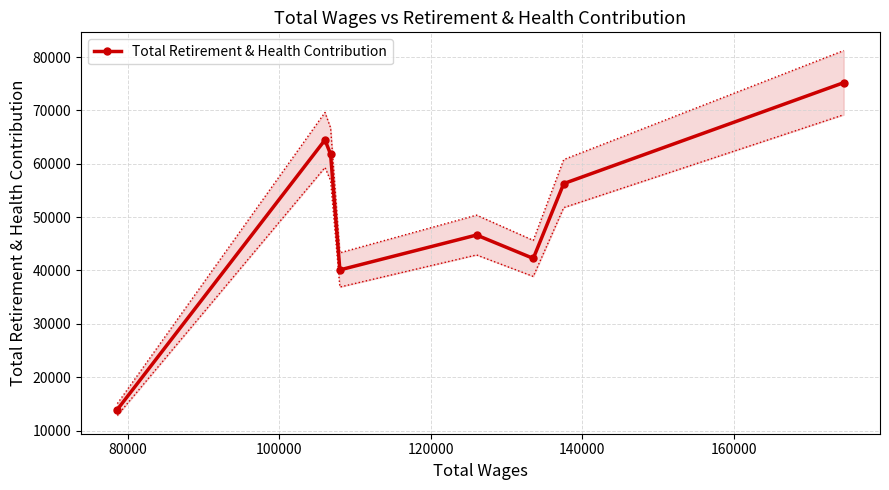

What is the difference between the second highest and second lowest values?

24360